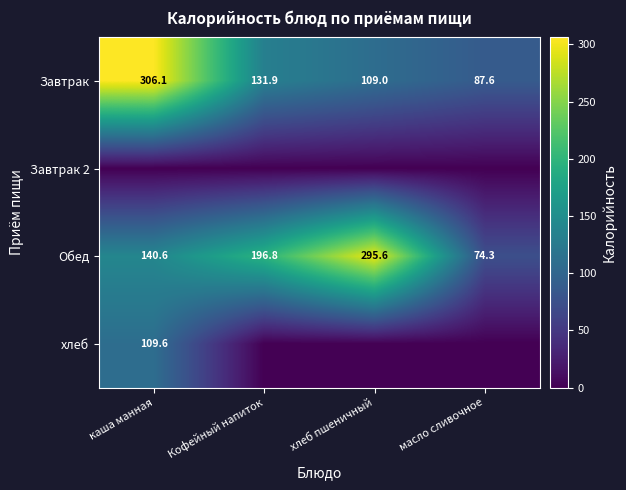

True or false: Завтрак has a value of 306.1 at каша манная.

True